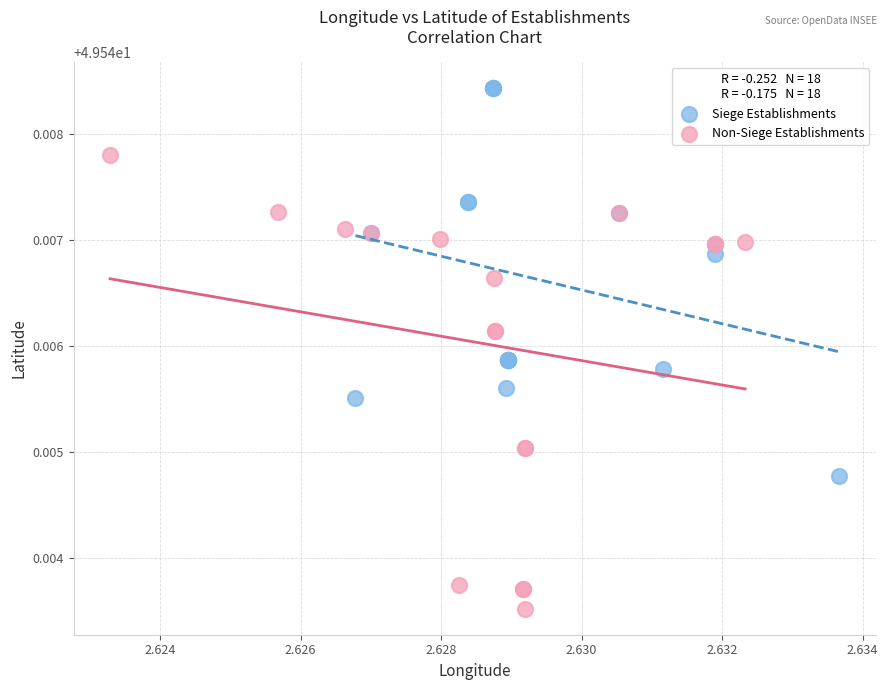

Which series contains the lowest Y value?

Non-Siege Establishments